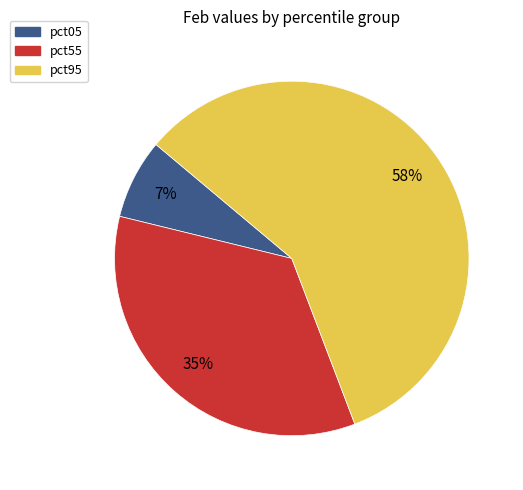

Is there any slice that represents more than half of the pie?

Yes